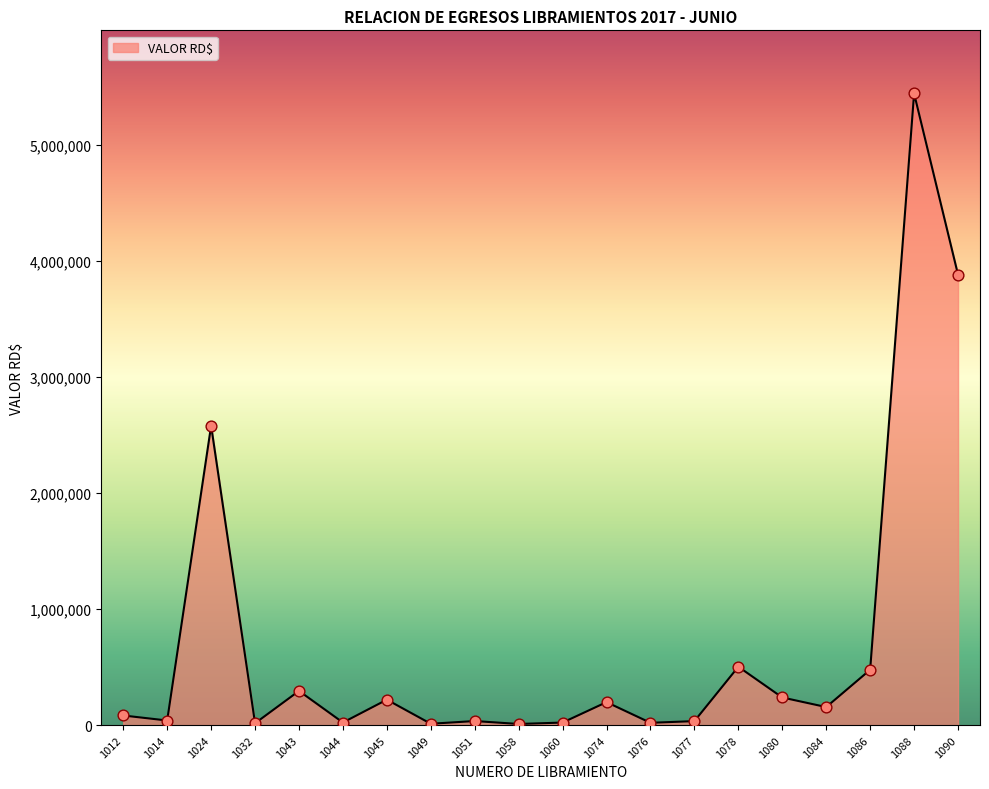

Approximately how many times larger is the value at 1086 compared to 1080?

2.0